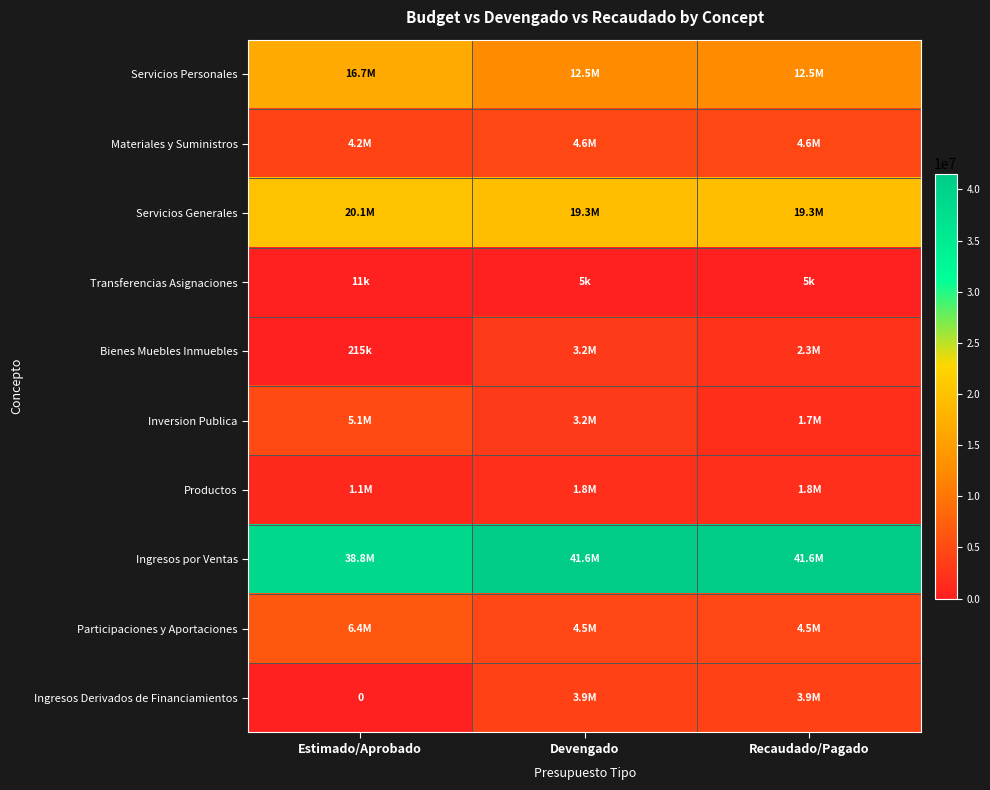

At which category is the sum across all series the highest?

Devengado